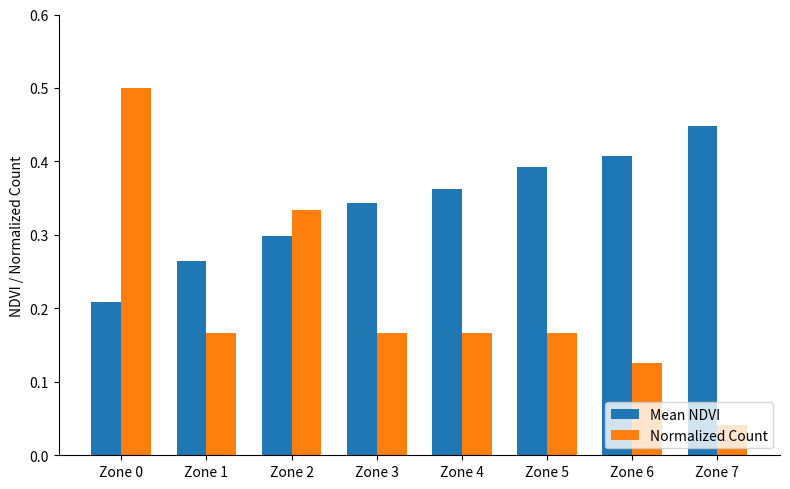

Is it true that Mean NDVI equals 0.1 at Zone 6?

False